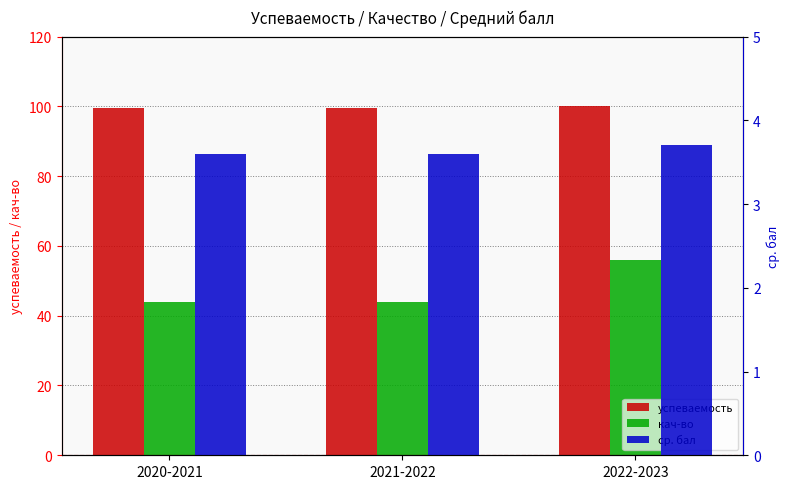

What is the label of the 1st bar from the left?

2020-2021